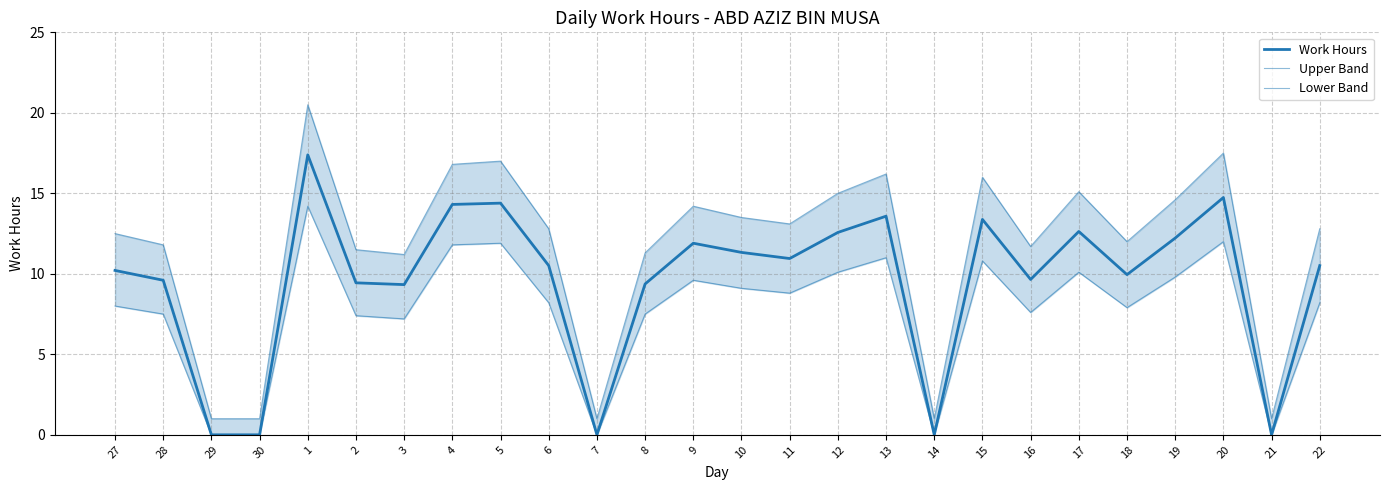

How many categories are shown in the chart?

26